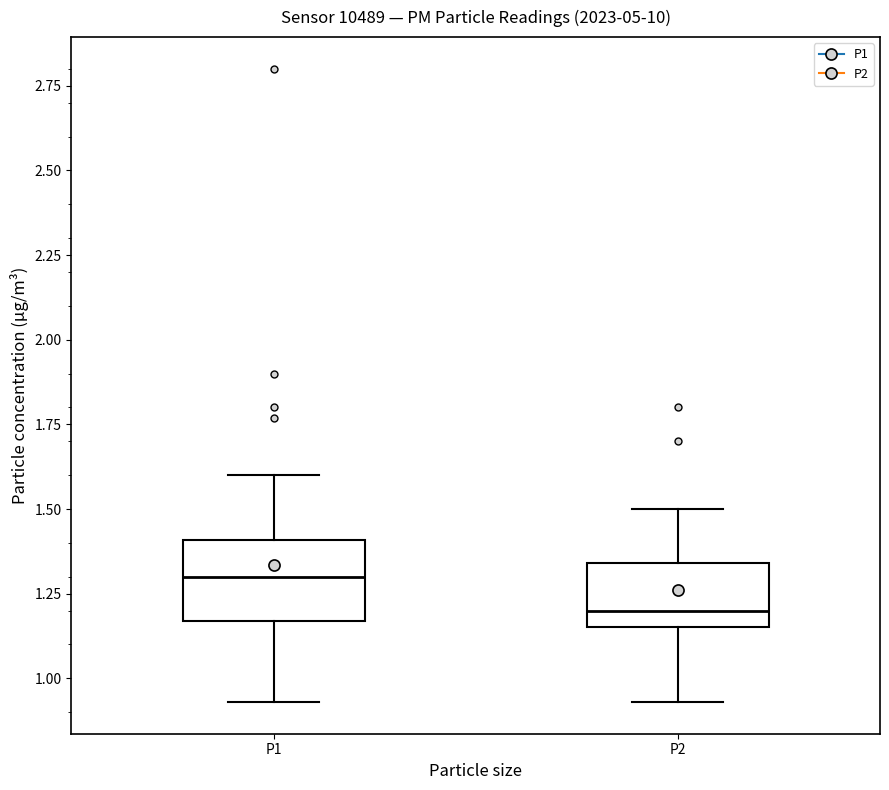

Which box has the lowest median line?

P2